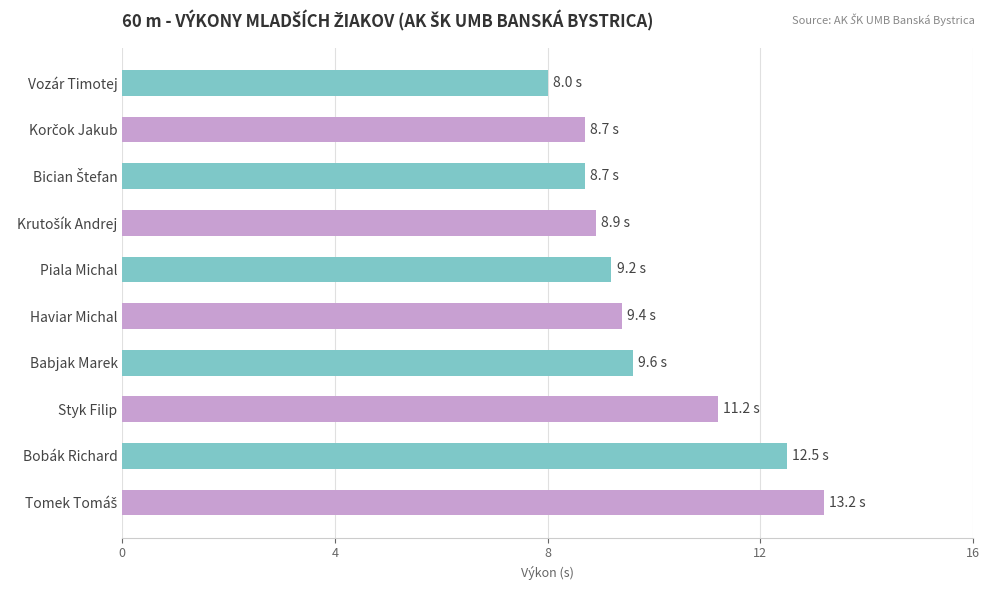

Does the chart contain any negative values?

No